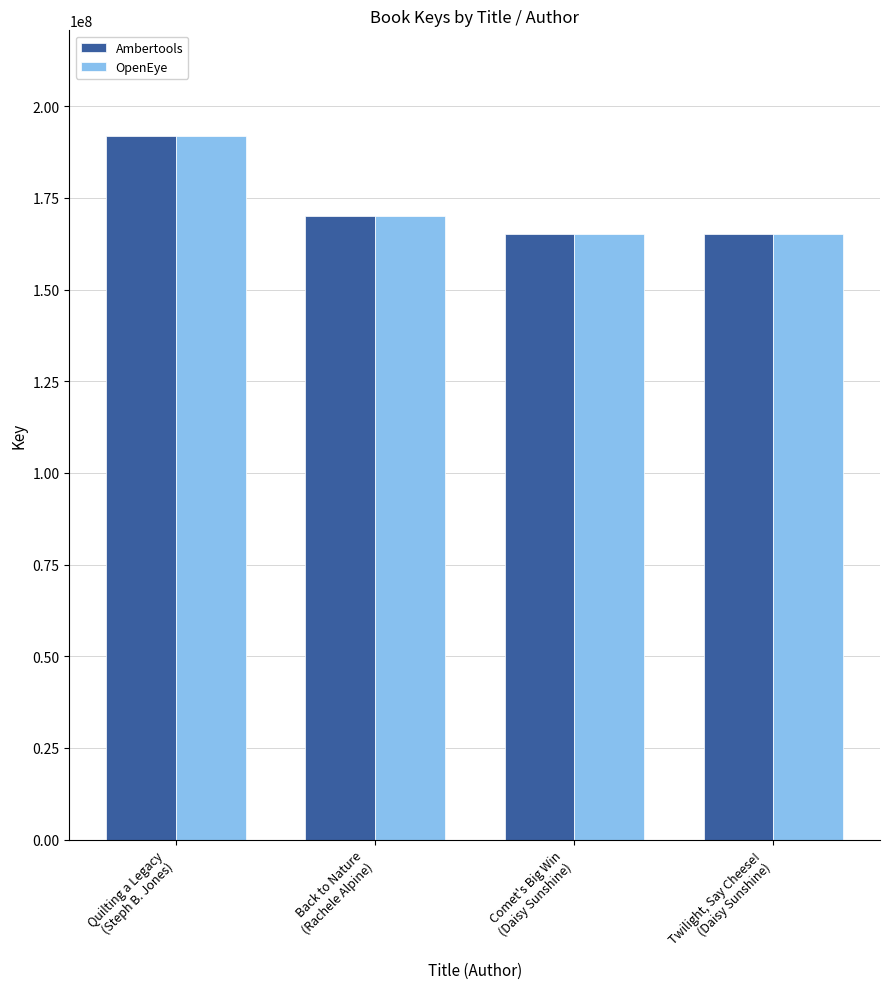

At which category is the sum across all series the highest?

Quilting a Legacy
(Steph B. Jones)